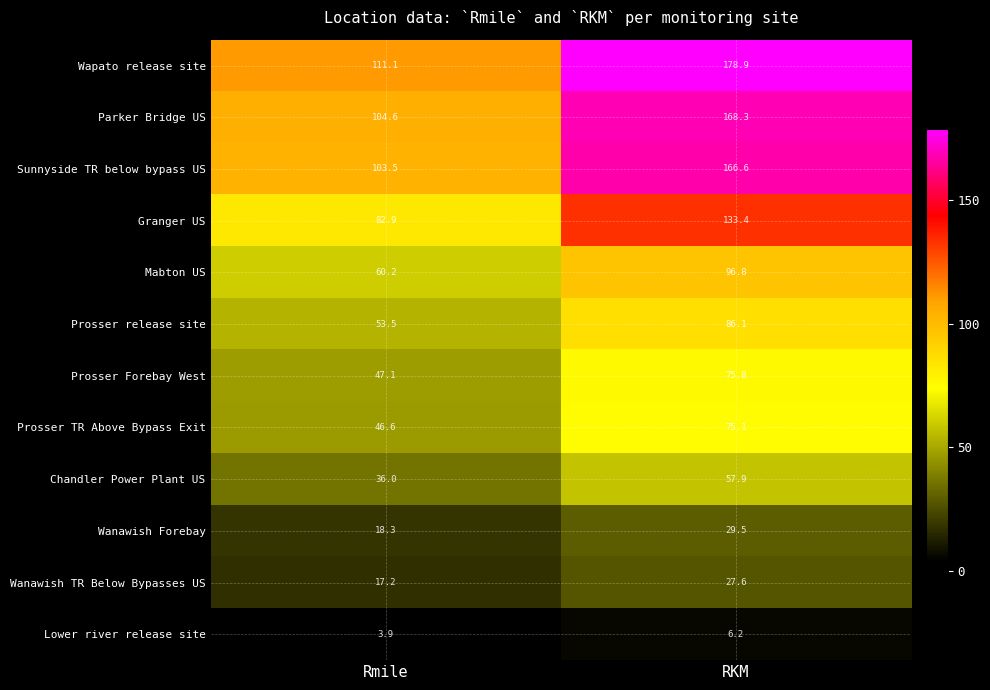

Reading left to right, transcribe all the data shown in this chart.

Wapato release site: Rmile=111.1	RKM=178.9
Parker Bridge US: Rmile=104.6	RKM=168.3
Sunnyside TR below bypass US: Rmile=103.5	RKM=166.6
Granger US: Rmile=82.9	RKM=133.4
Mabton US: Rmile=60.2	RKM=96.8
Prosser release site: Rmile=53.5	RKM=86.1
Prosser Forebay West: Rmile=47.1	RKM=75.8
Prosser TR Above Bypass Exit: Rmile=46.6	RKM=75.1
Chandler Power Plant US: Rmile=36.0	RKM=57.9
Wanawish Forebay: Rmile=18.3	RKM=29.5
Wanawish TR Below Bypasses US: Rmile=17.2	RKM=27.6
Lower river release site: Rmile=3.9	RKM=6.2